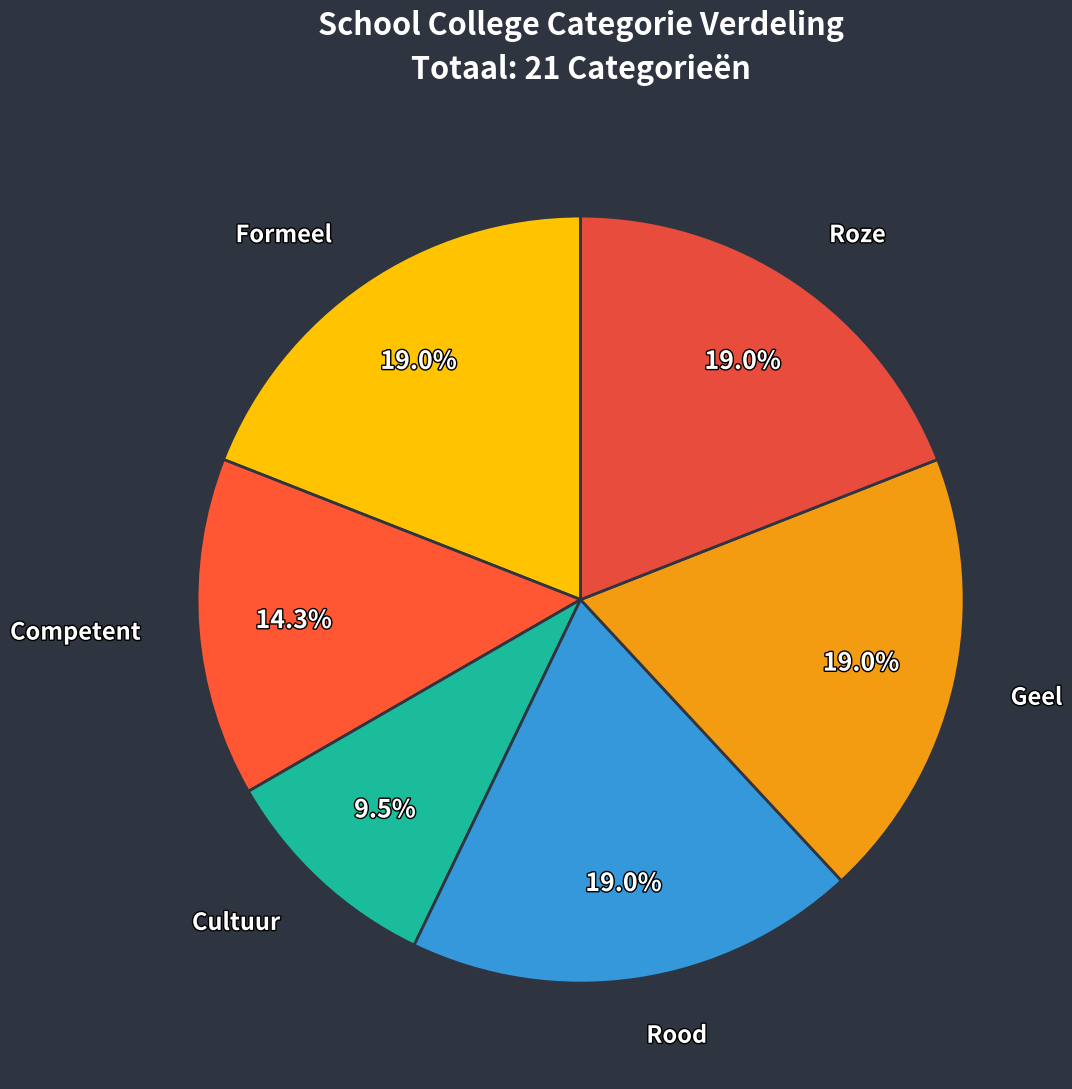

Is it true that Competent is 14% of the pie?

True